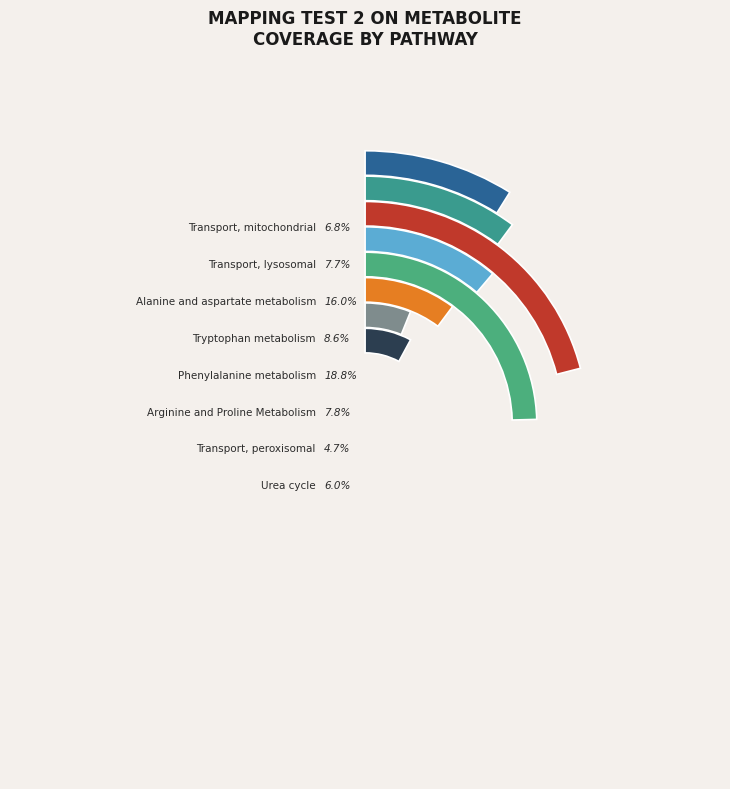

Which category has the smallest portion of the pie?

Transport, peroxisomal